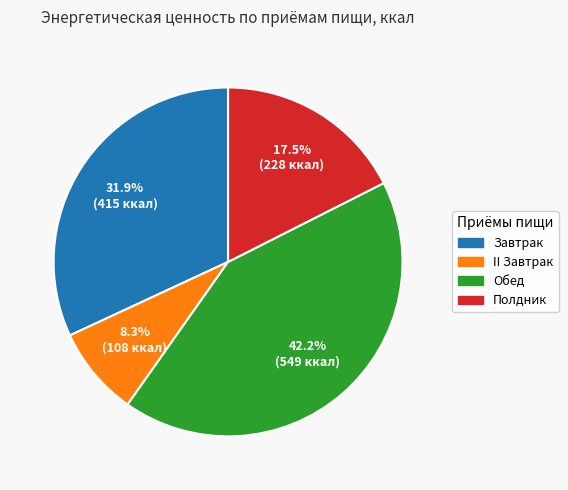

Which slice is the largest?

Обед